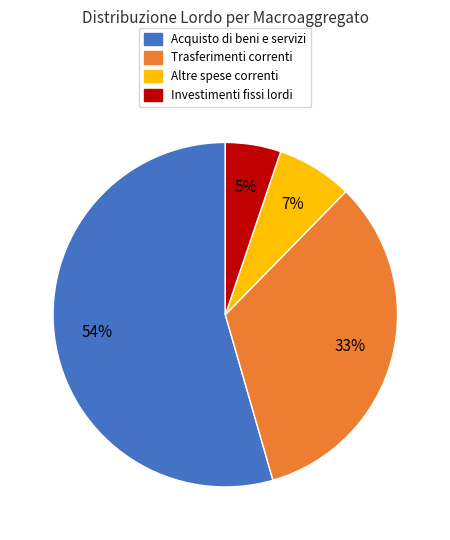

To the nearest percent, what is the average slice percentage?

25%